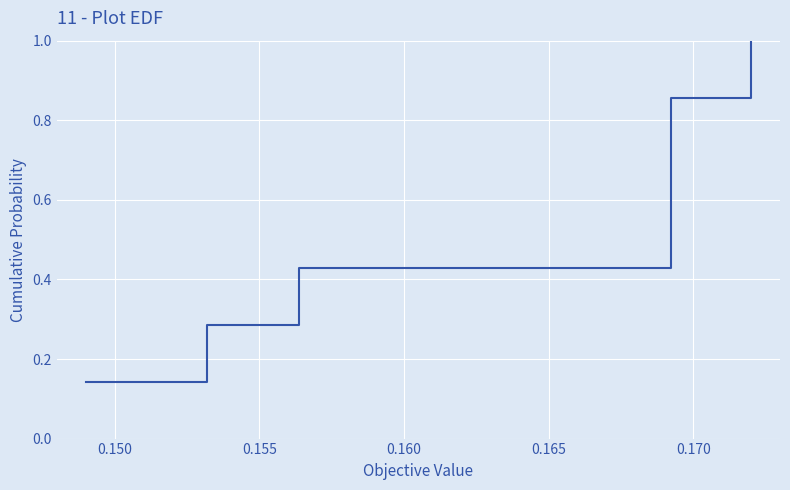

What is the average value?

0.5